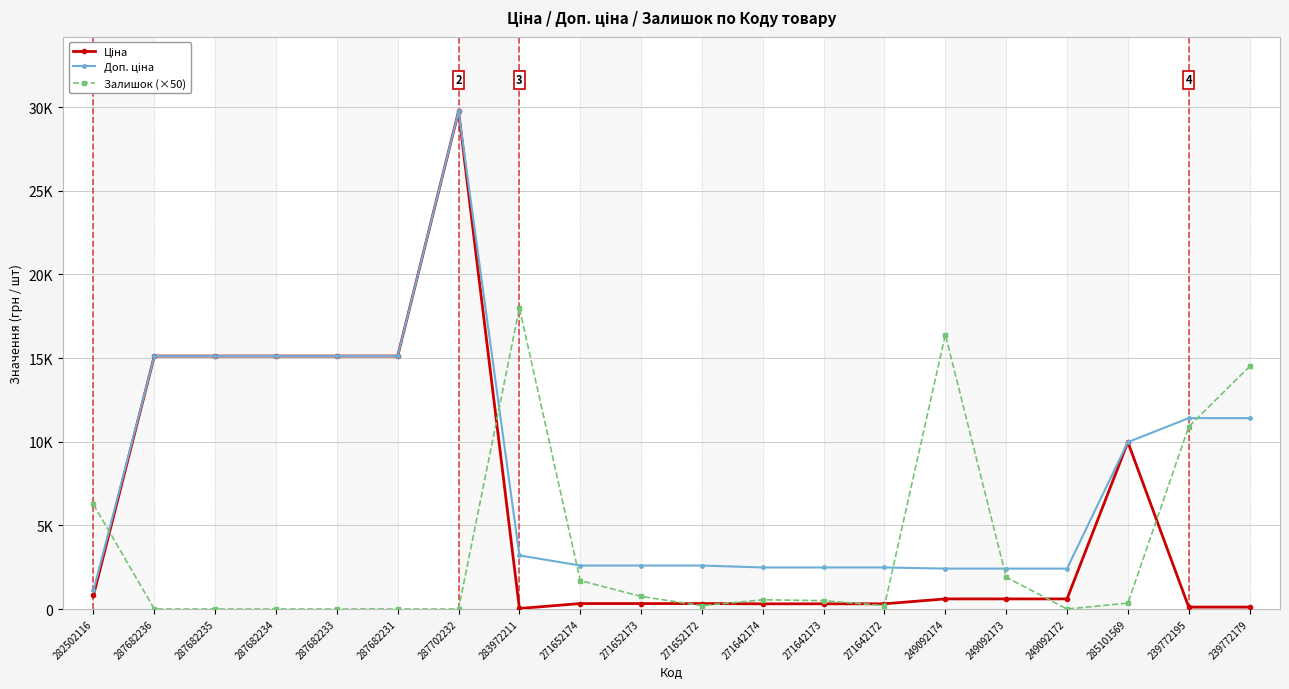

Which label corresponds to the largest value in the chart?

287702232